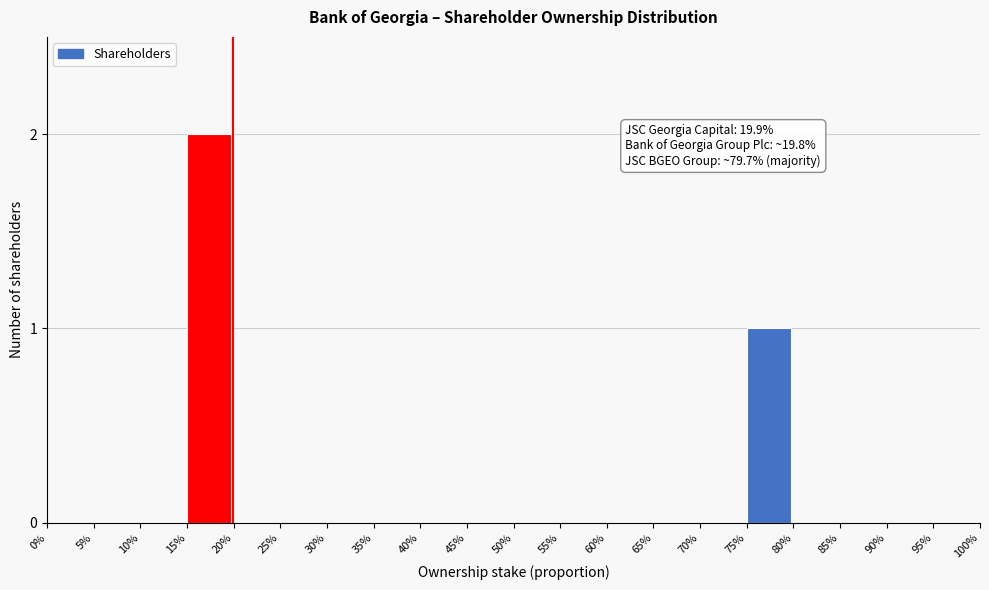

Reading left to right, what are all the values shown in this chart?

0%=0	5%=0	10%=0	15%=2	20%=0	25%=0	30%=0	35%=0	40%=0	45%=0	50%=0	55%=0	60%=0	65%=0	70%=0	75%=1	80%=0	85%=0	90%=0	95%=0